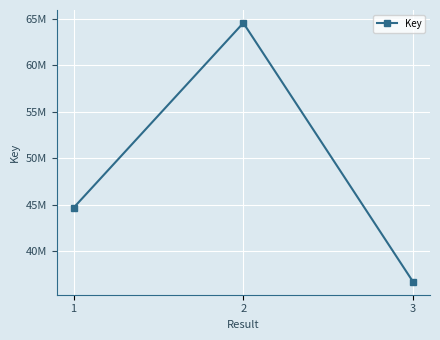

Rank the categories by value from lowest to highest.

3, 1, 2